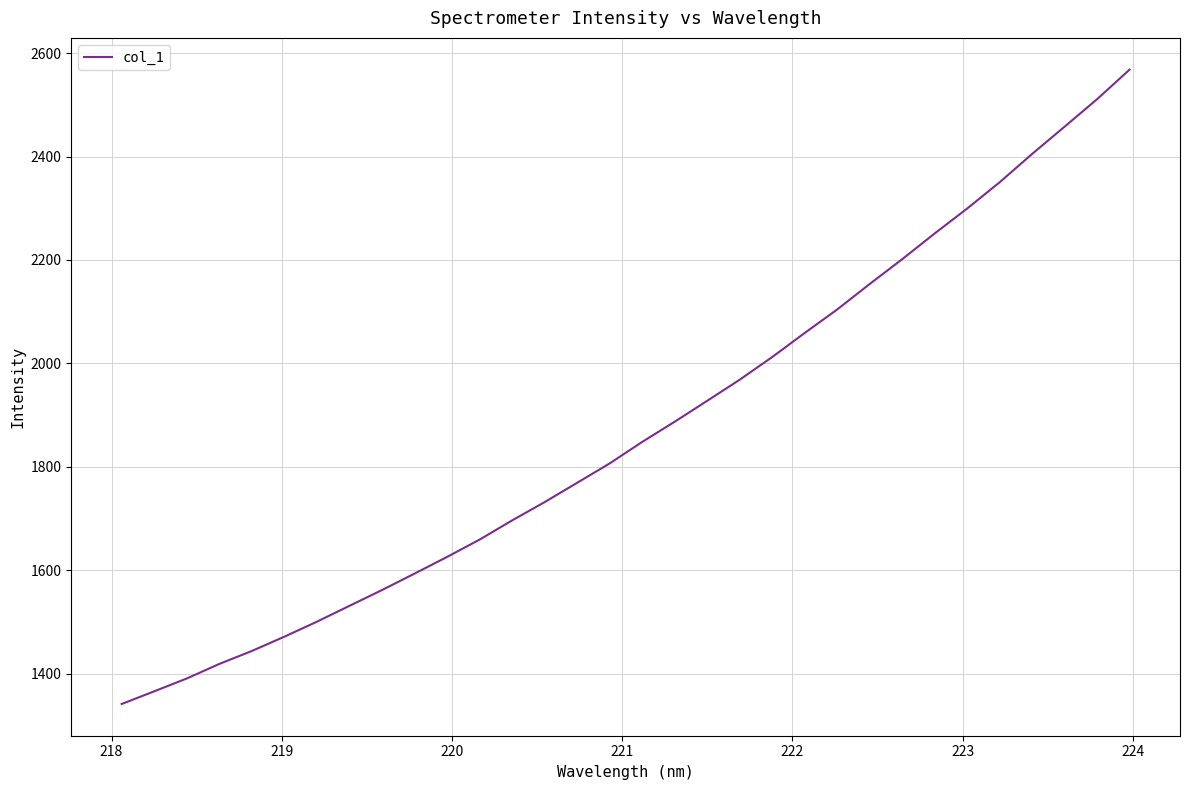

What is the difference between the maximum and minimum values?

1227.0